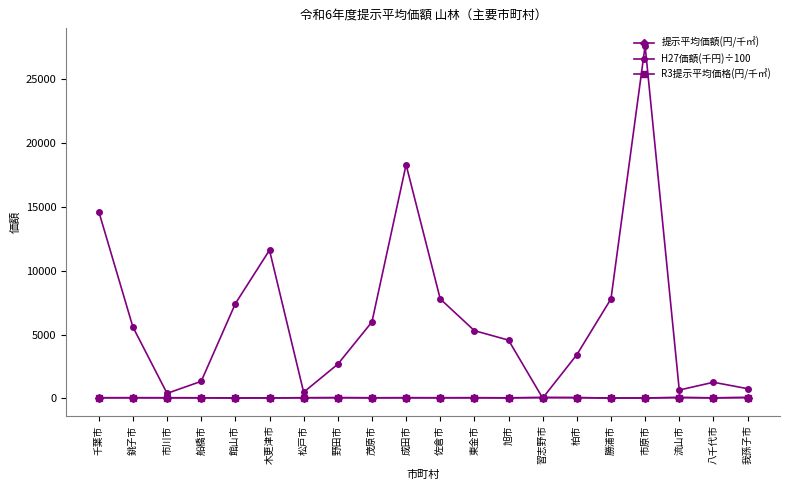

What is the value of the H27価額(千円)÷100 point at the 1st from the left?

14647.5